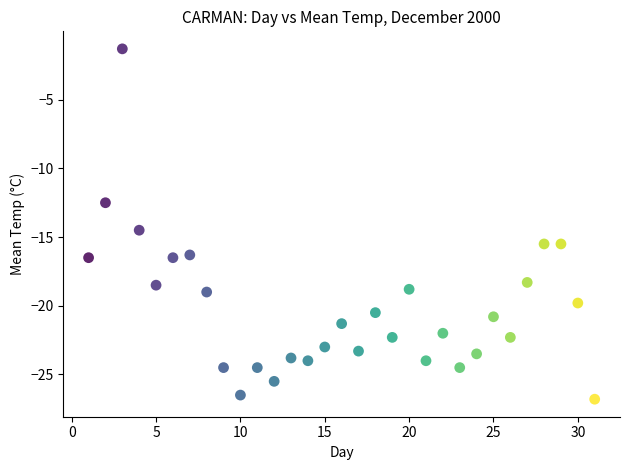

What Y value in the scatter plot is closest to -14?

-14.5